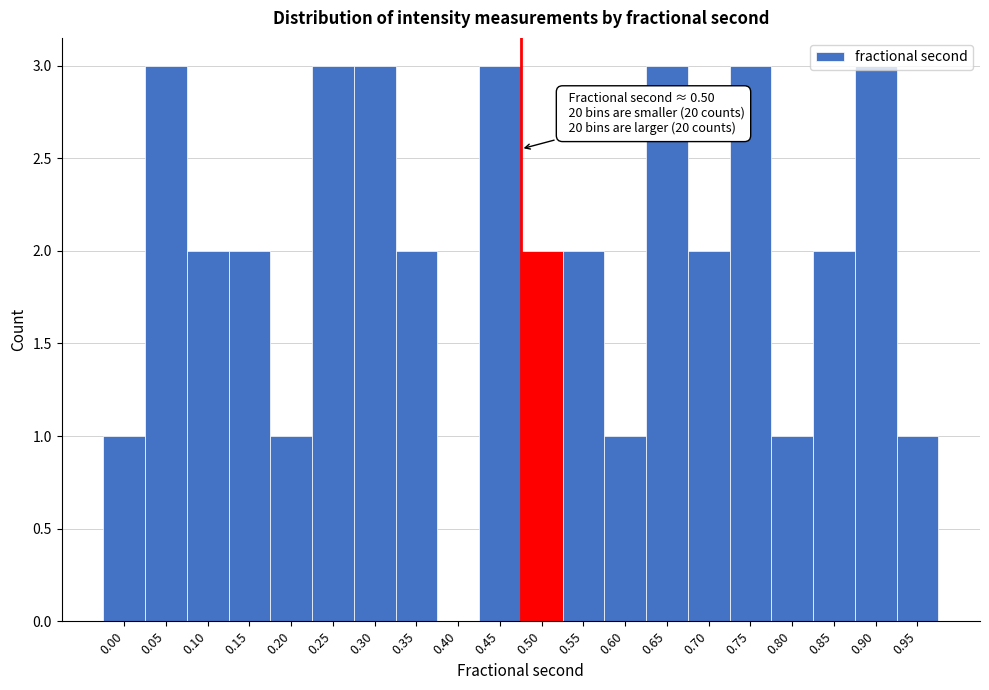

Which has a higher value, 0.15 or 0.30?

0.30